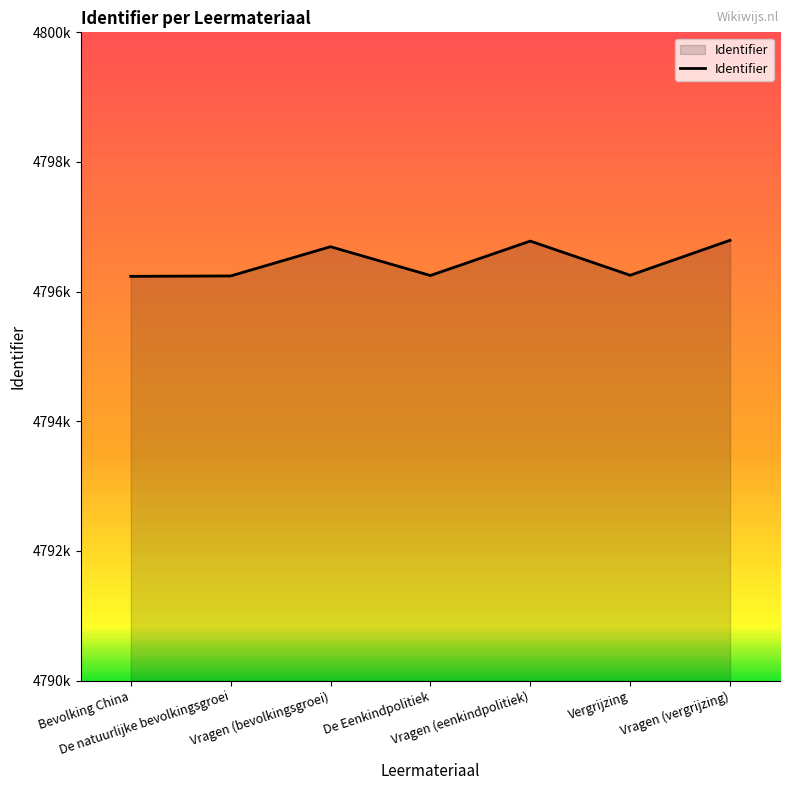

What is the value of the 1st point from the left?

4796236